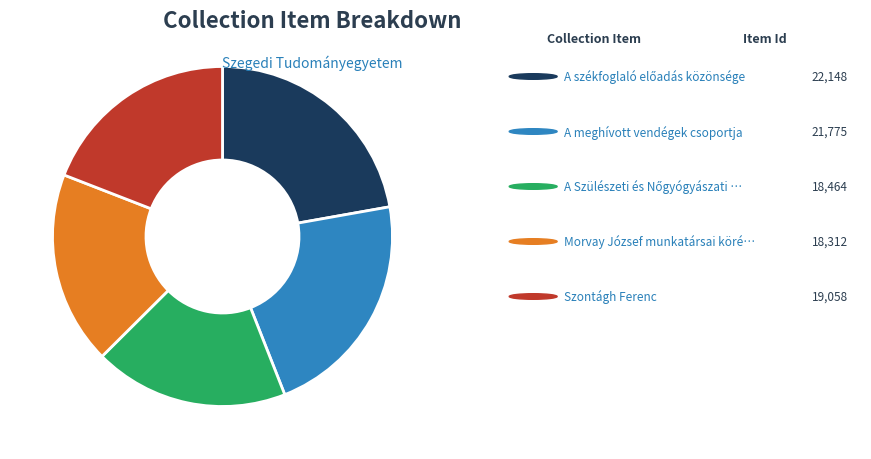

Does any single category account for the majority?

No